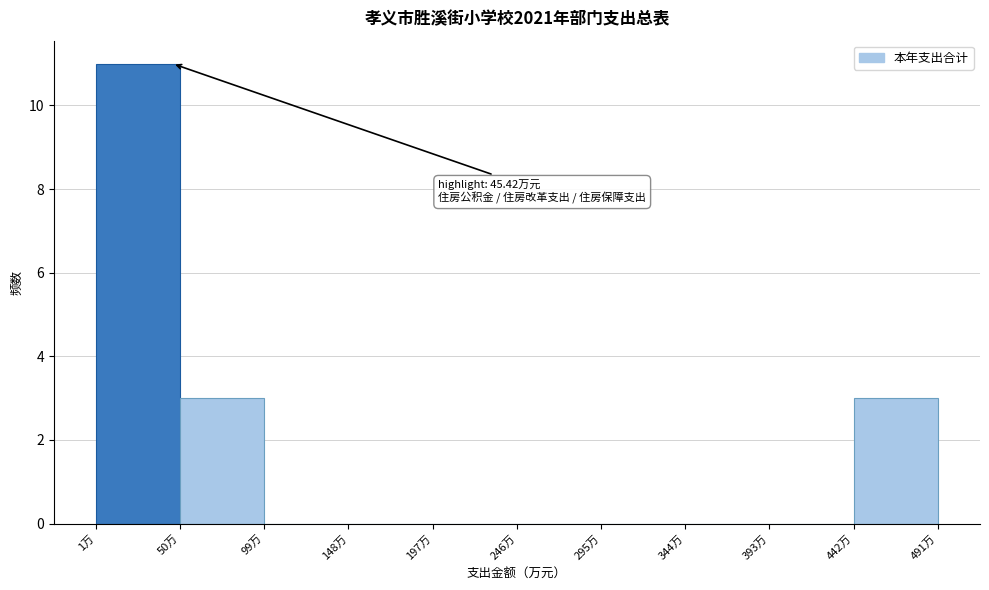

Over which range of the x-axis is the bar tallest?

0 to 50